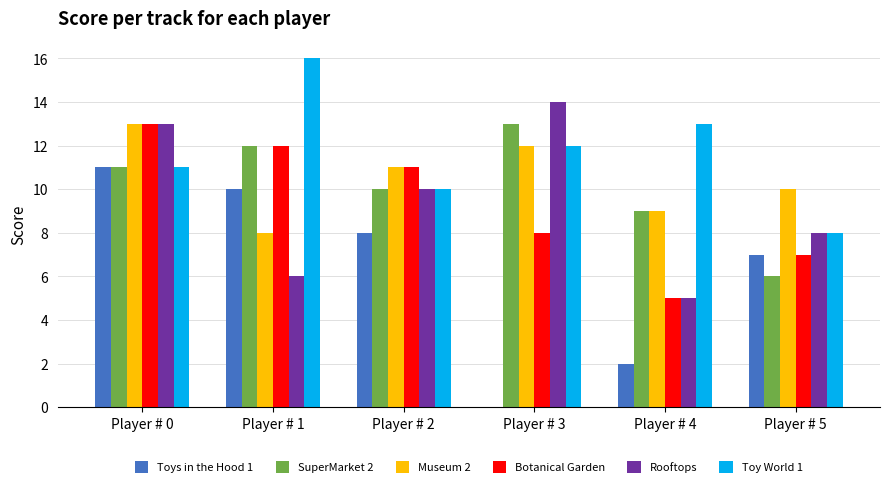

At which category is the sum across all series the highest?

Player # 0